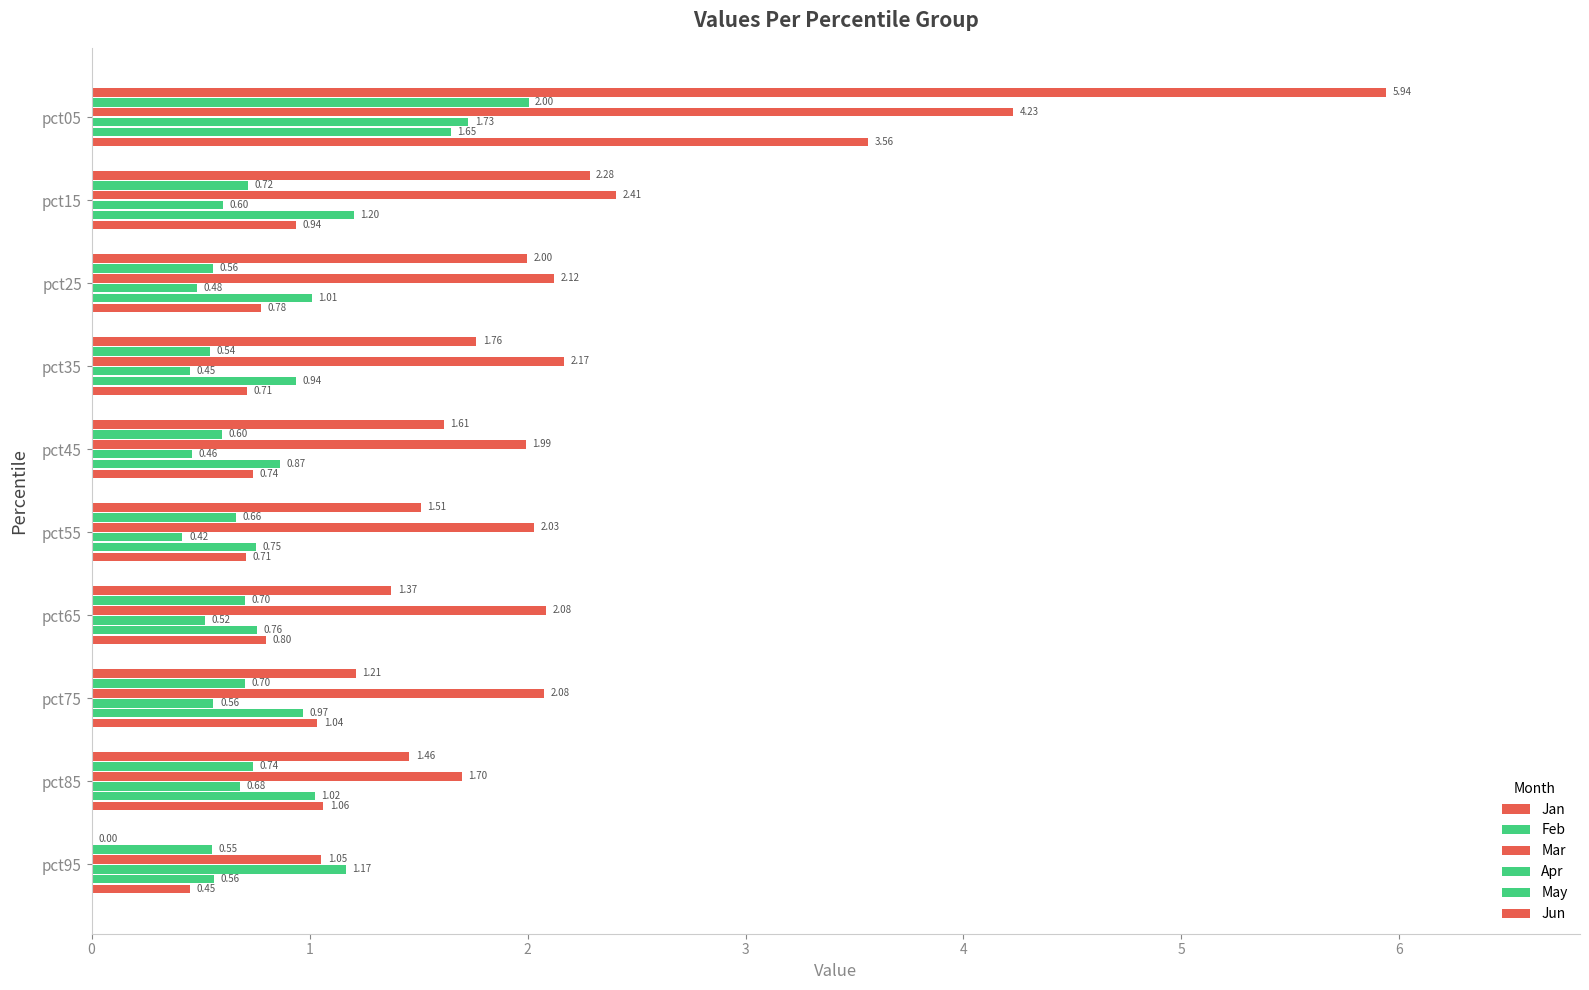

How many series are shown in this chart?

6